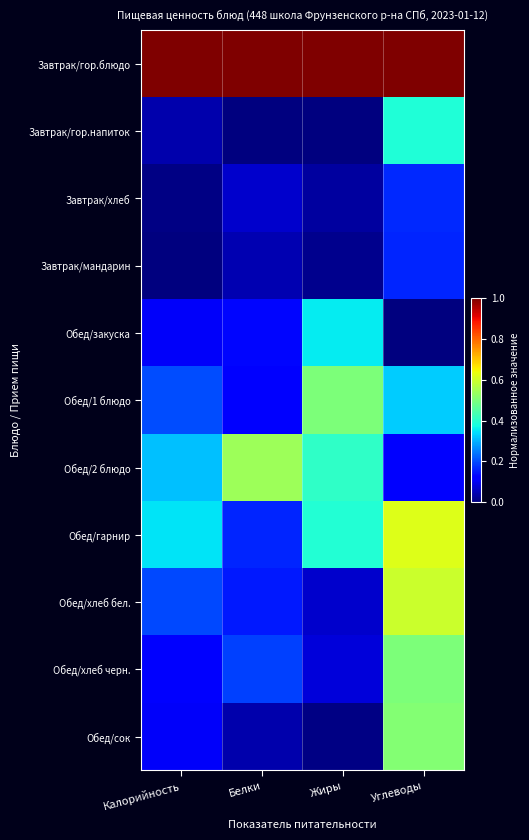

Reading left to right, what are all the values shown in this chart?

Завтрак/гор.блюдо: Калорийность=1.0	Белки=1.0	Жиры=1.0	Углеводы=1.0
Завтрак/гор.напиток: Калорийность=0.0	Белки=0.0	Жиры=0.0	Углеводы=0.4
Завтрак/хлеб: Калорийность=0.0	Белки=0.1	Жиры=0.0	Углеводы=0.2
Завтрак/мандарин: Калорийность=0.0	Белки=0.0	Жиры=0.0	Углеводы=0.2
Обед/закуска: Калорийность=0.1	Белки=0.1	Жиры=0.4	Углеводы=0.0
Обед/1 блюдо: Калорийность=0.2	Белки=0.1	Жиры=0.5	Углеводы=0.3
Обед/2 блюдо: Калорийность=0.3	Белки=0.5	Жиры=0.4	Углеводы=0.1
Обед/гарнир: Калорийность=0.3	Белки=0.2	Жиры=0.4	Углеводы=0.6
Обед/хлеб бел.: Калорийность=0.2	Белки=0.2	Жиры=0.1	Углеводы=0.6
Обед/хлеб черн.: Калорийность=0.1	Белки=0.2	Жиры=0.1	Углеводы=0.5
Обед/сок: Калорийность=0.1	Белки=0.0	Жиры=0.0	Углеводы=0.5